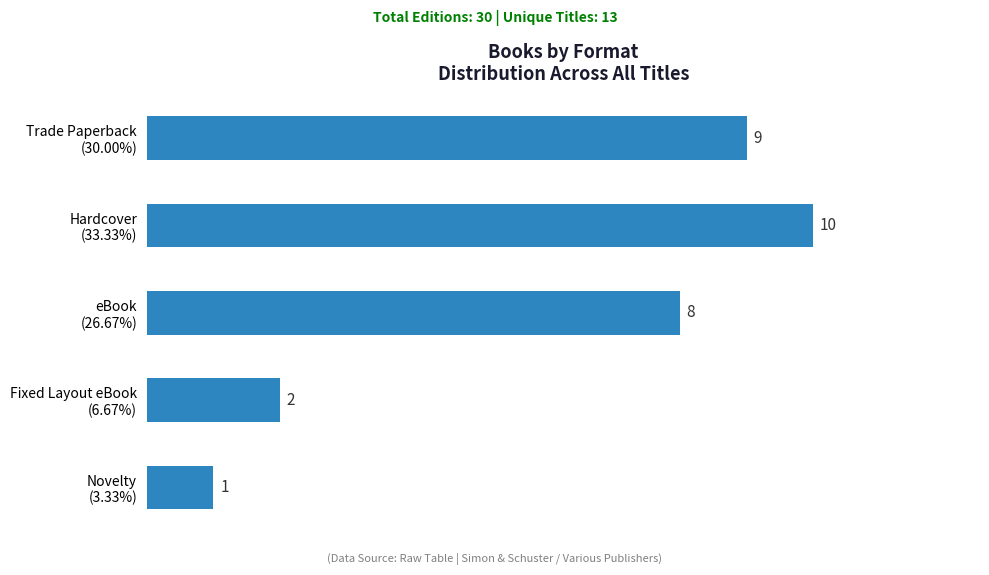

How many bars are there in total?

5